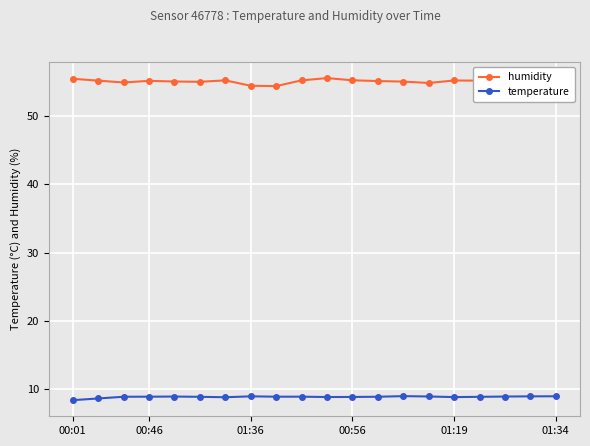

What is the difference between the maximum and second lowest values in the temperature series?

0.3